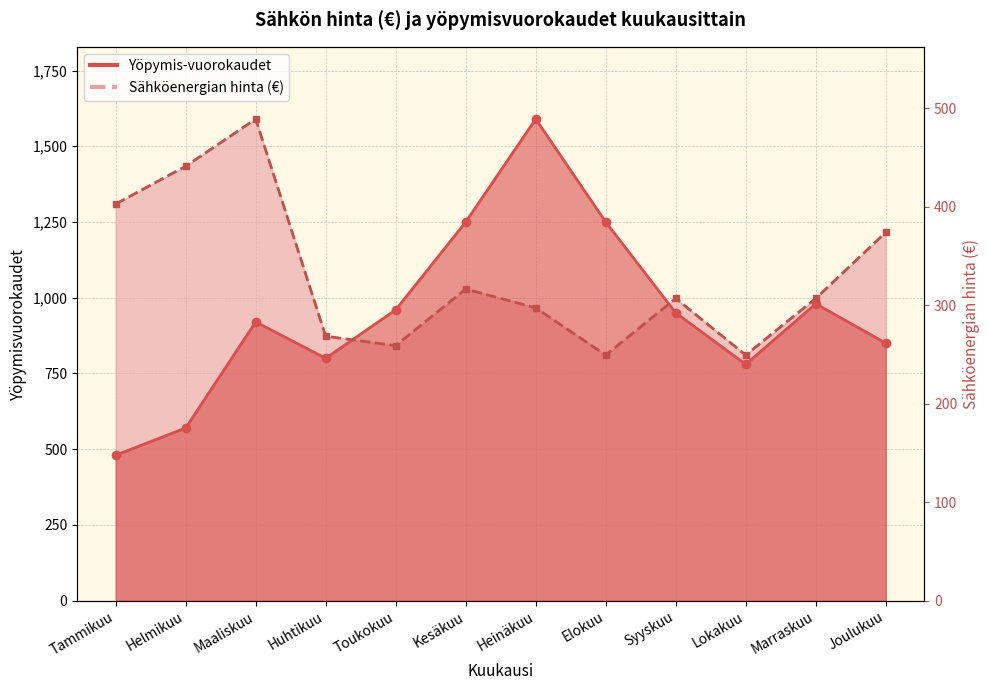

What is the difference between the values at Elokuu and Helmikuu?

680